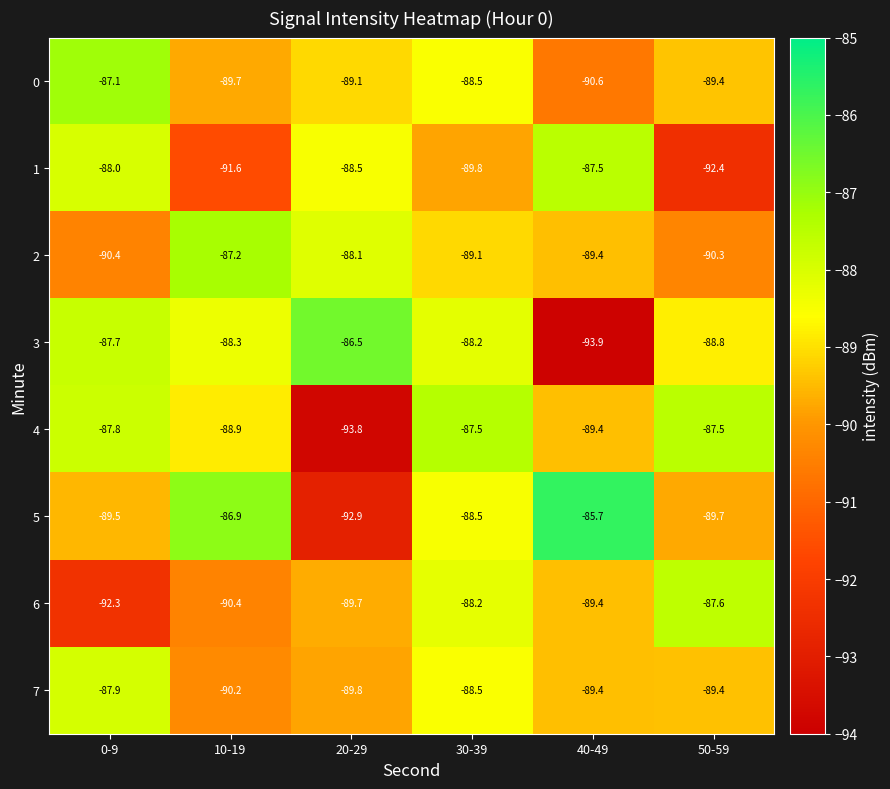

Where is 6 nearest to the value -89?

40-49